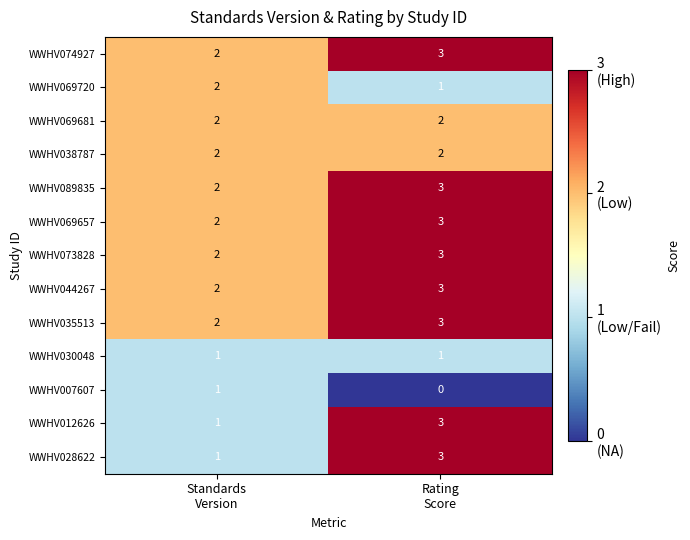

What is the maximum value shown in the chart?

3